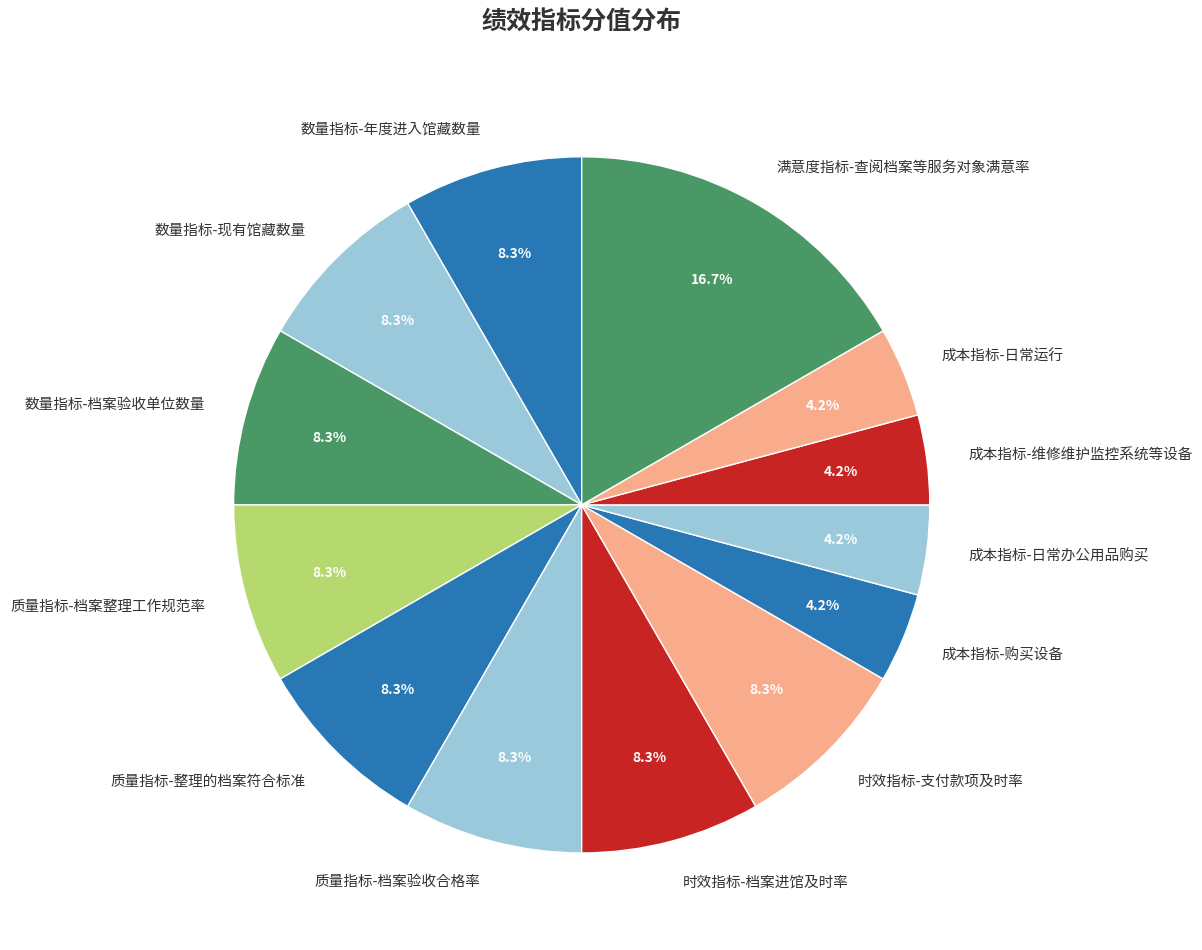

How many segments does this pie chart have?

13